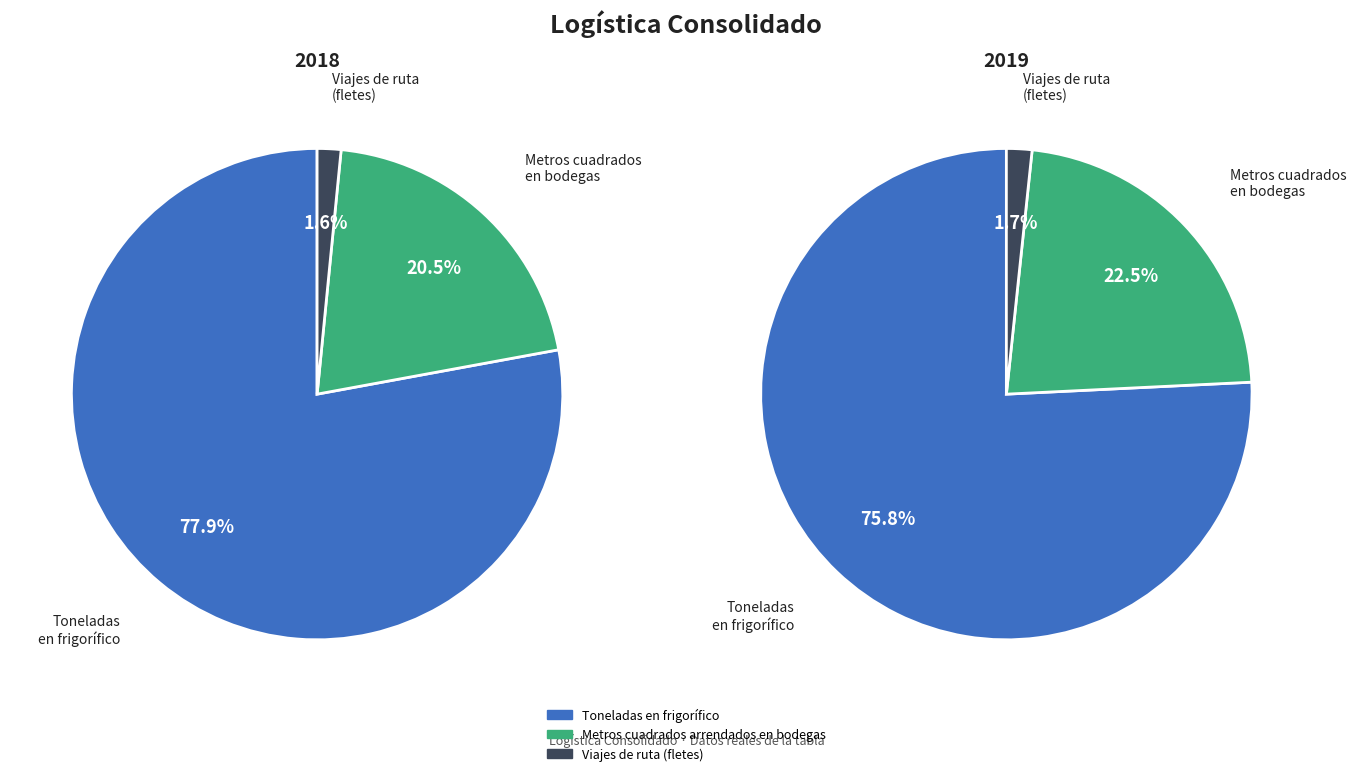

How many segments does this pie chart have?

3